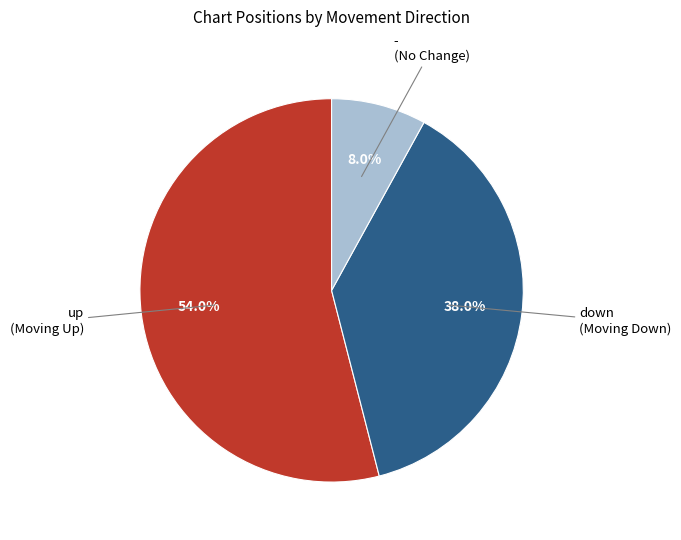

Is there a majority slice in this chart?

Yes